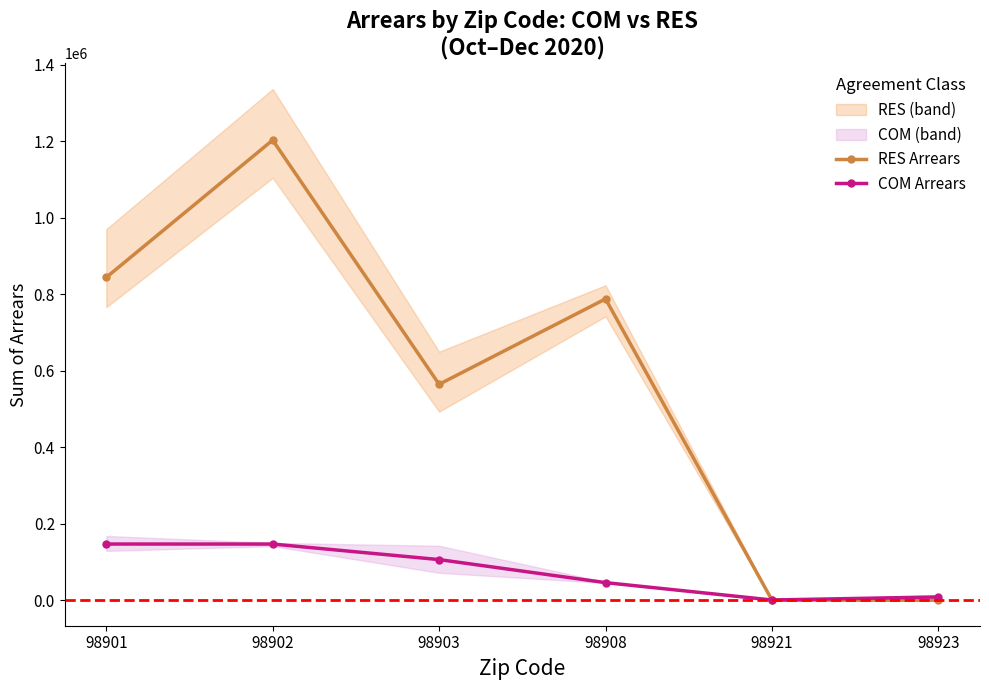

Is it true that COM Arrears equals 209108.5 at 98901?

False